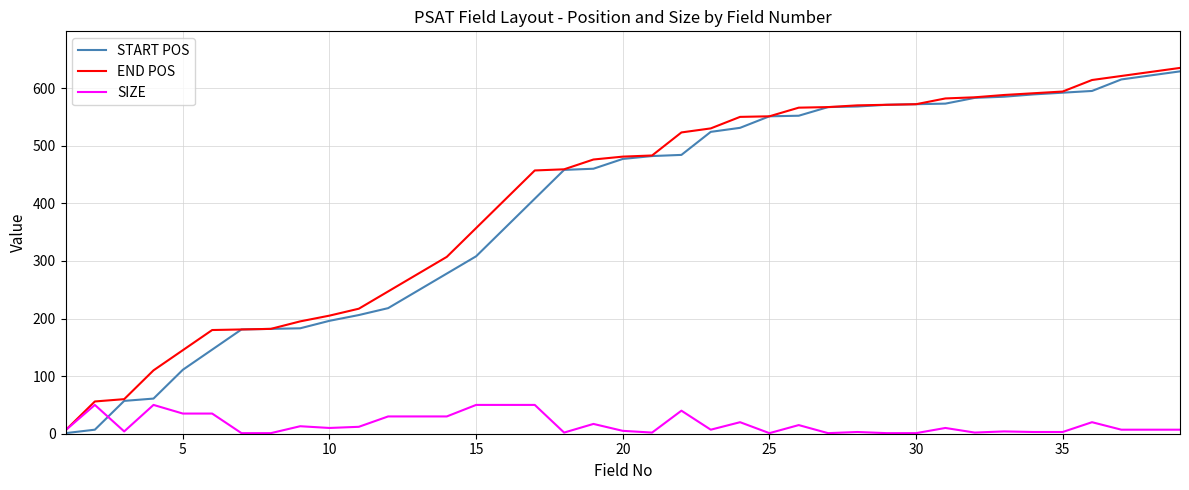

True or false: START POS and SIZE cross at least once.

True